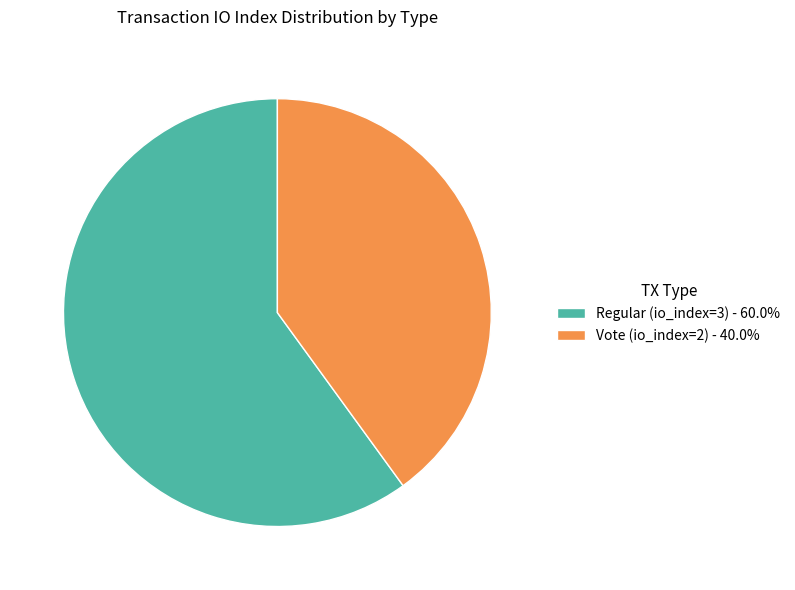

What is the ratio of the value at Regular (io_index=3) - 60.0% to the value at Vote (io_index=2) - 40.0%?

1.5